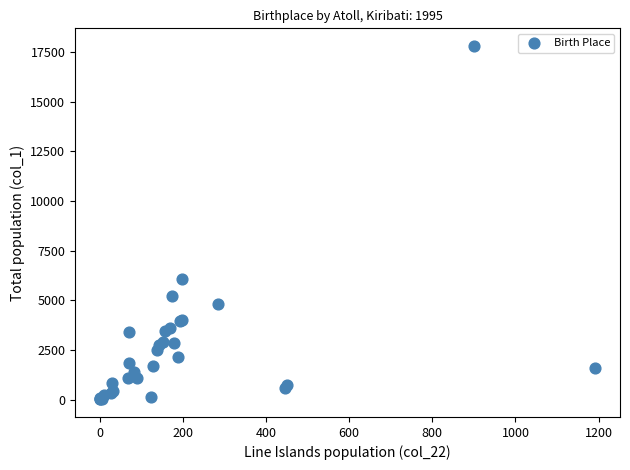

What Y value in the scatter plot is closest to 8909?

6082